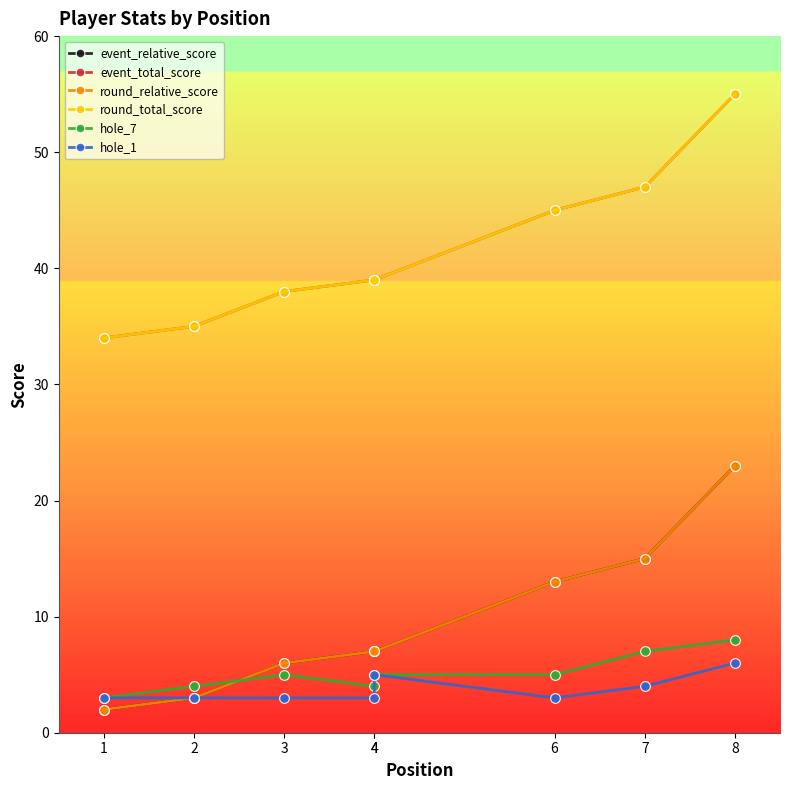

True or false: round_total_score and hole_7 cross at least once.

False